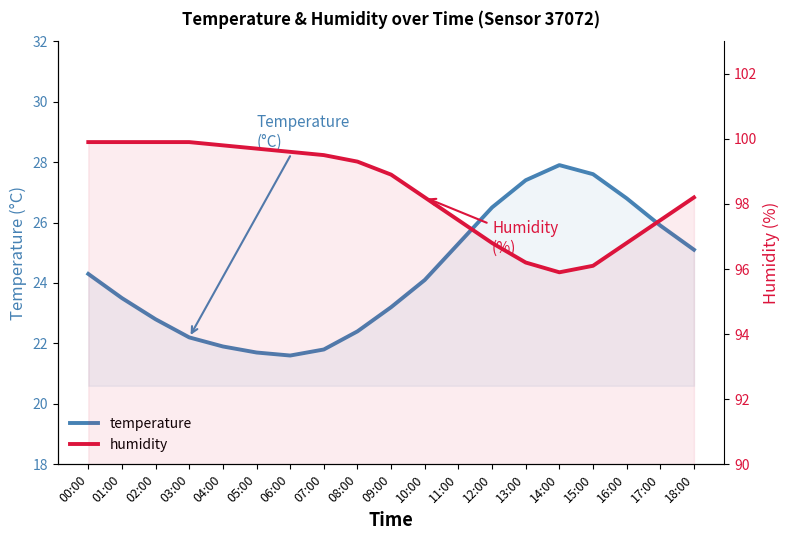

True or false: humidity and temperature intersect in this chart.

False